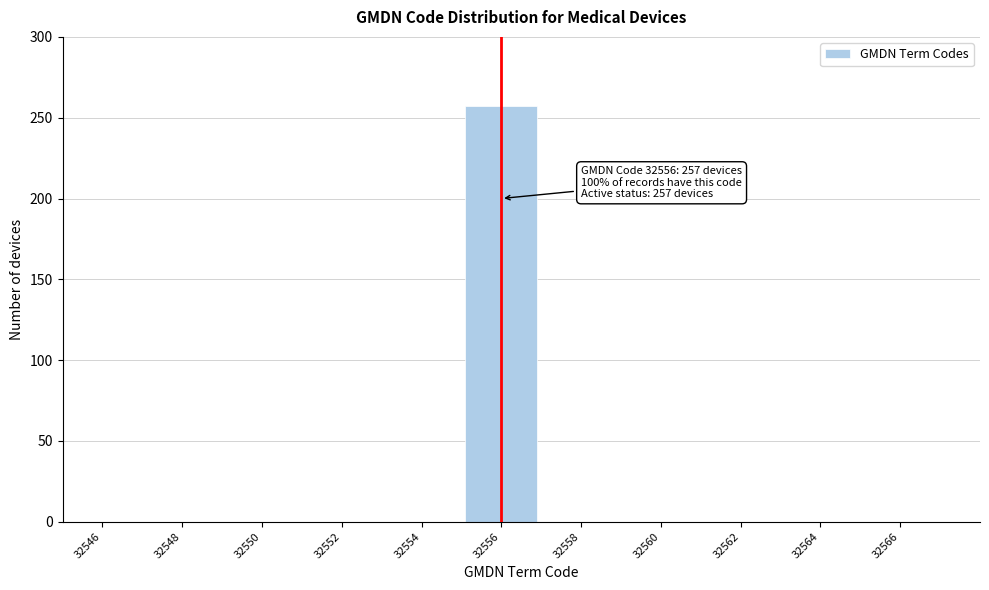

Reading left to right, list all the values displayed in this chart.

32546=0	32548=0	32550=0	32552=0	32554=0	32556=257	32558=0	32560=0	32562=0	32564=0	32566=0